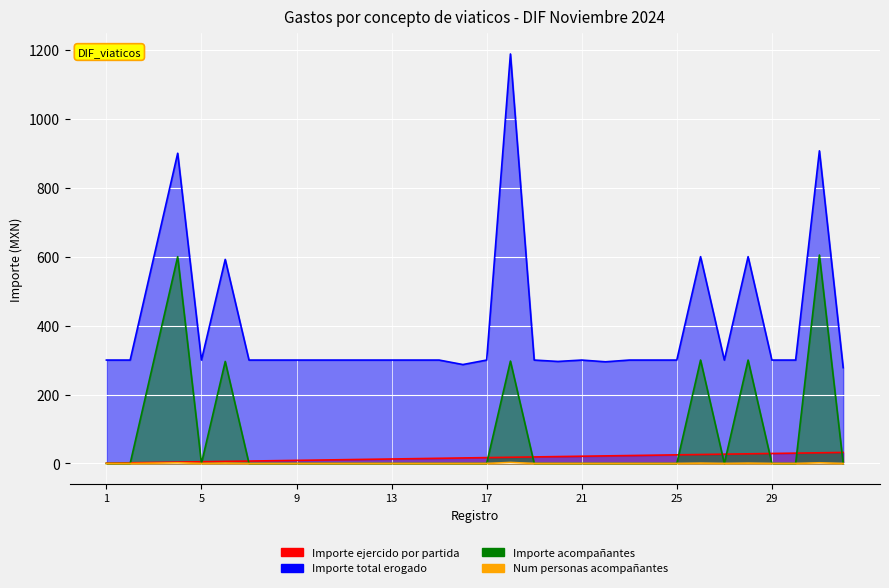

In Importe total erogado, how many points are higher than both neighbors (excluding endpoints)?

7